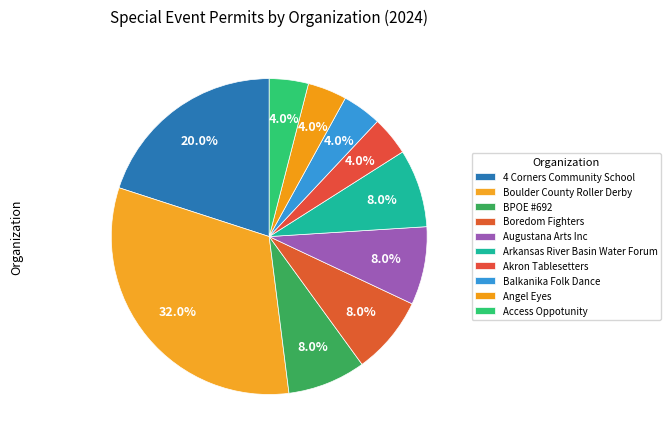

Count the number of slices in the pie.

10